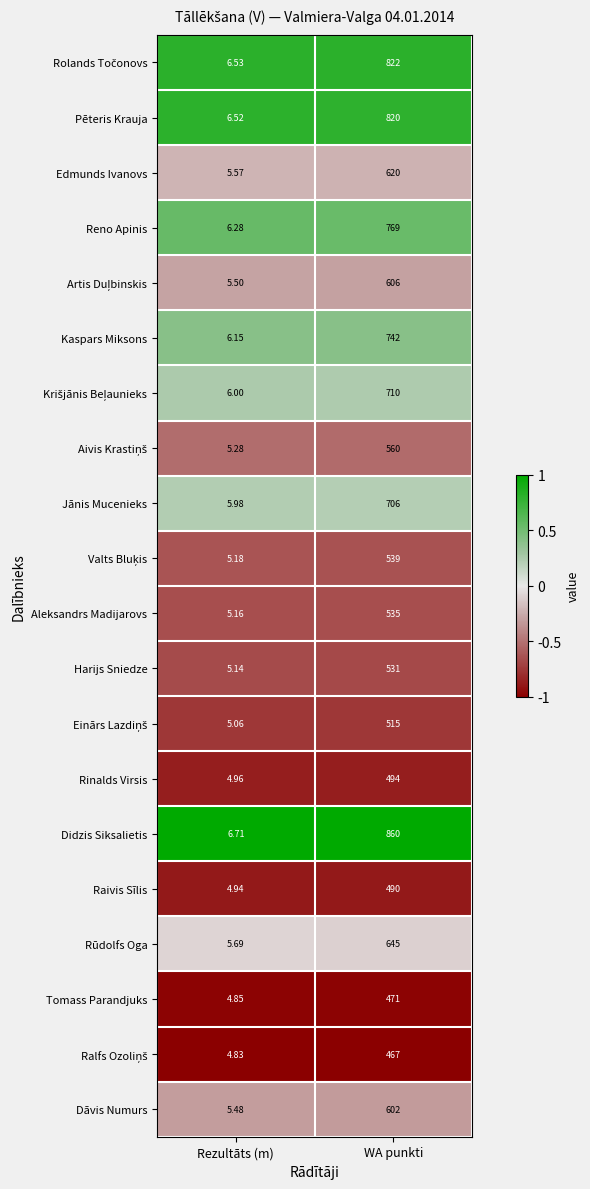

Between Rezultāts (m) and WA punkti, which series saw the biggest shift?

Didzis Siksalietis